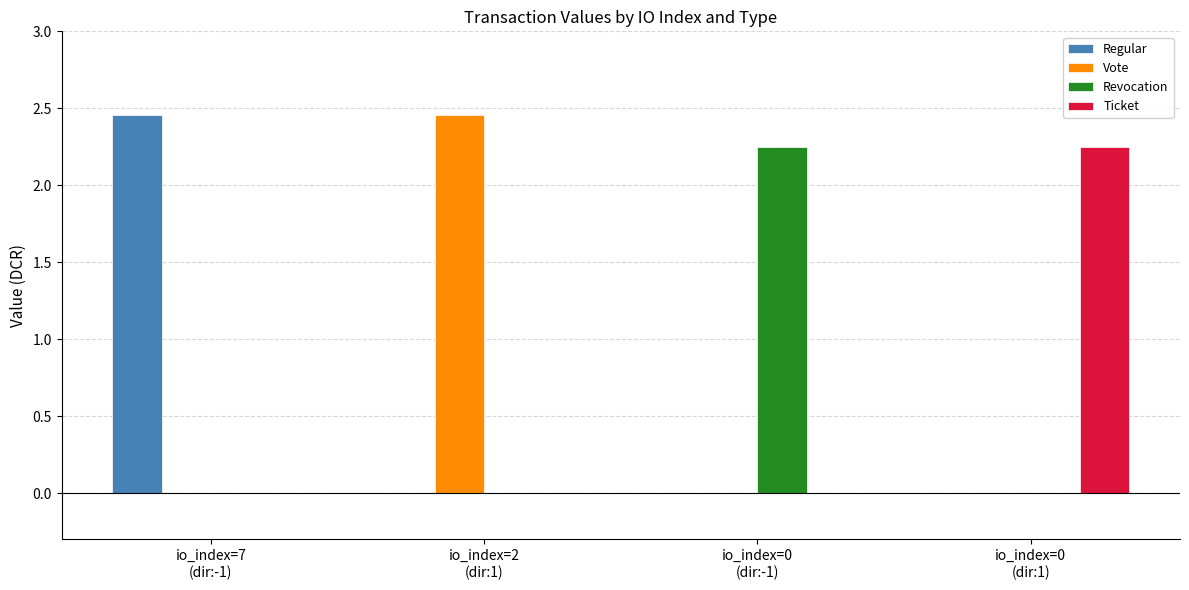

How many categories are shown in the chart?

4